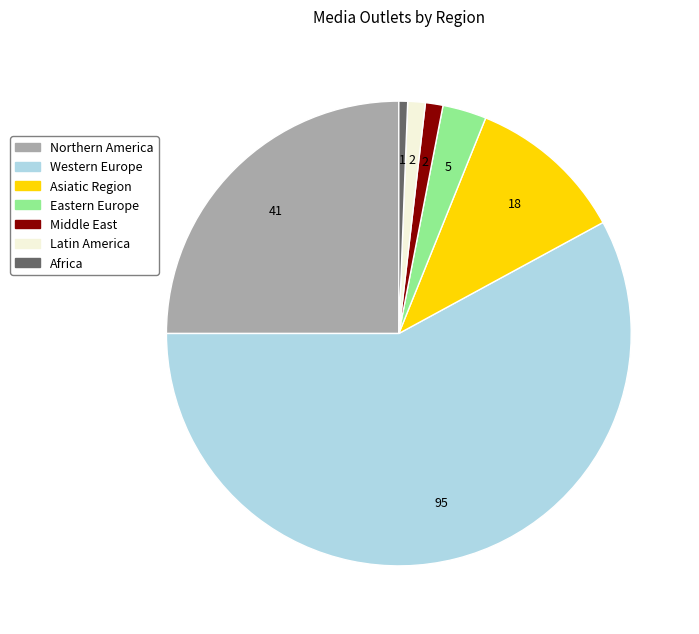

Is the sum of Latin America and Eastern Europe greater than half?

No